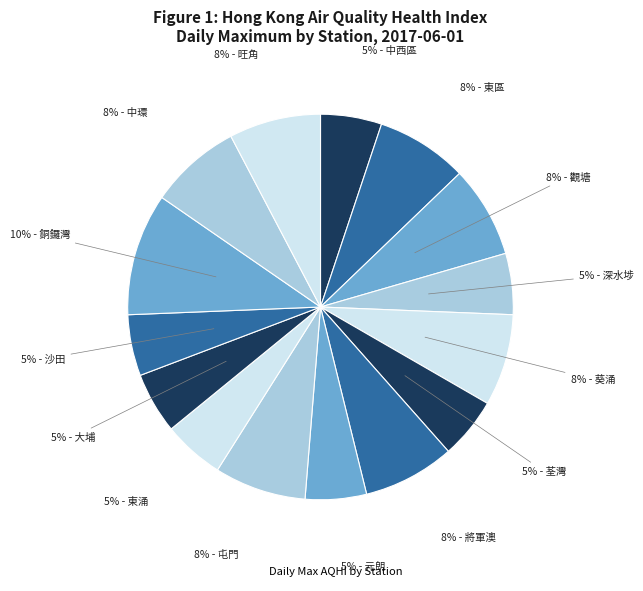

Is there a majority slice in this chart?

No